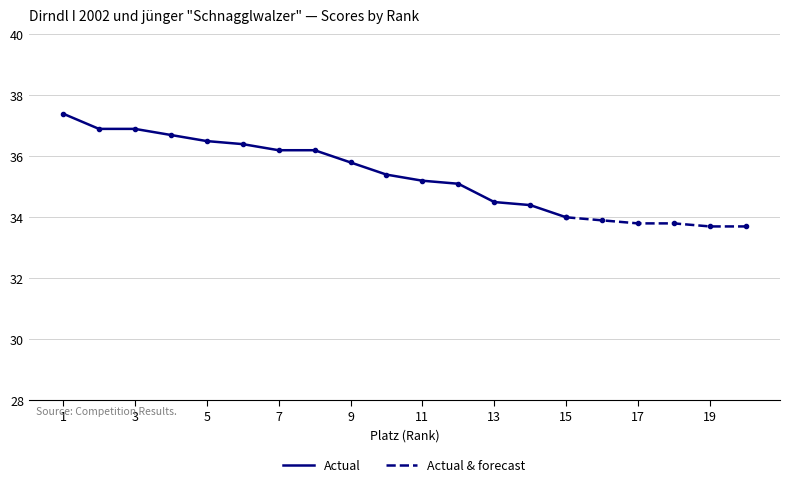

True or false: there are more than 2 points higher than both neighbors.

False